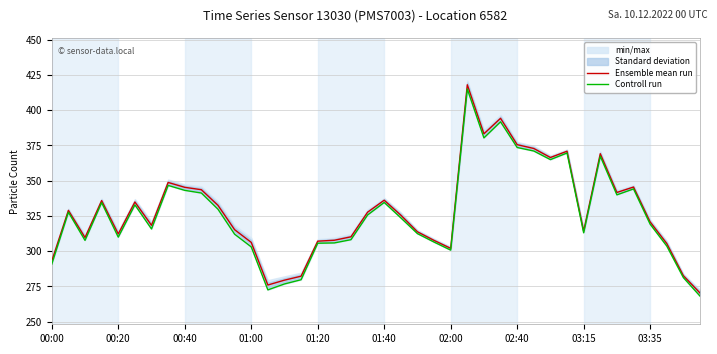

At which category does the chart reach its minimum across all series?

39